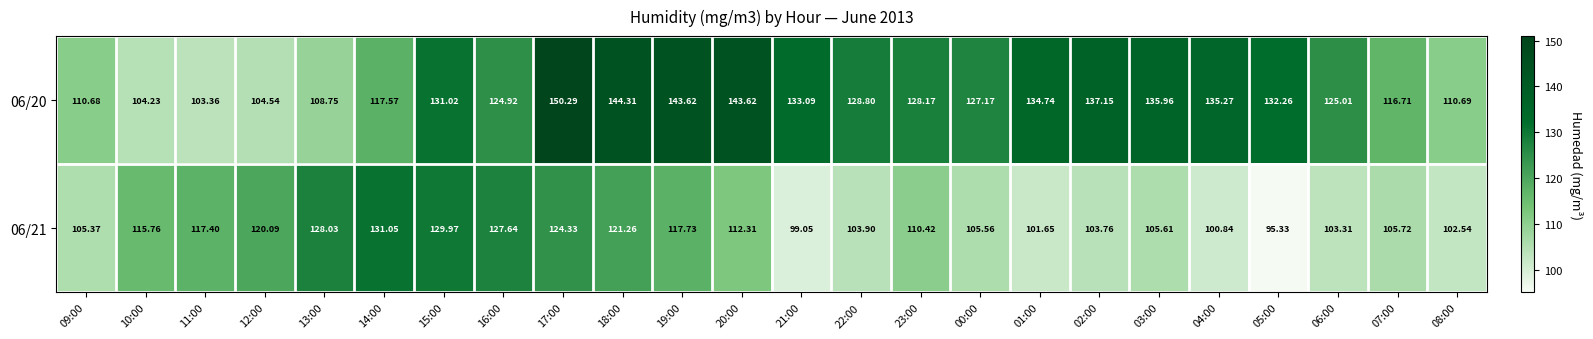

Is the value of 06/21 at 22:00 greater than the value of 06/20 at 02:00?

No